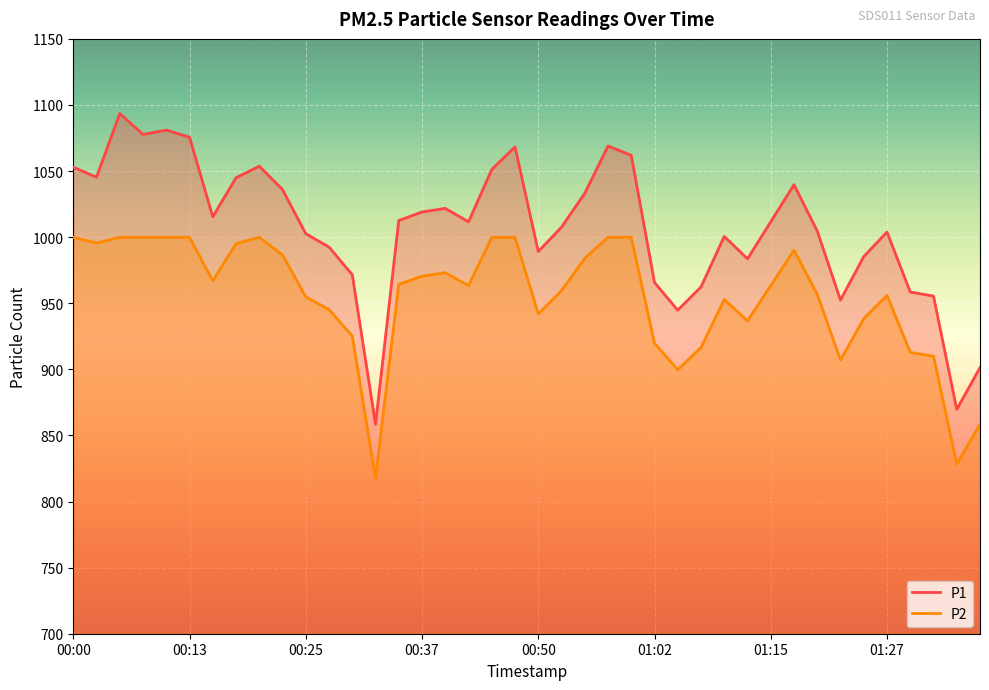

How many lines are shown in the chart?

2